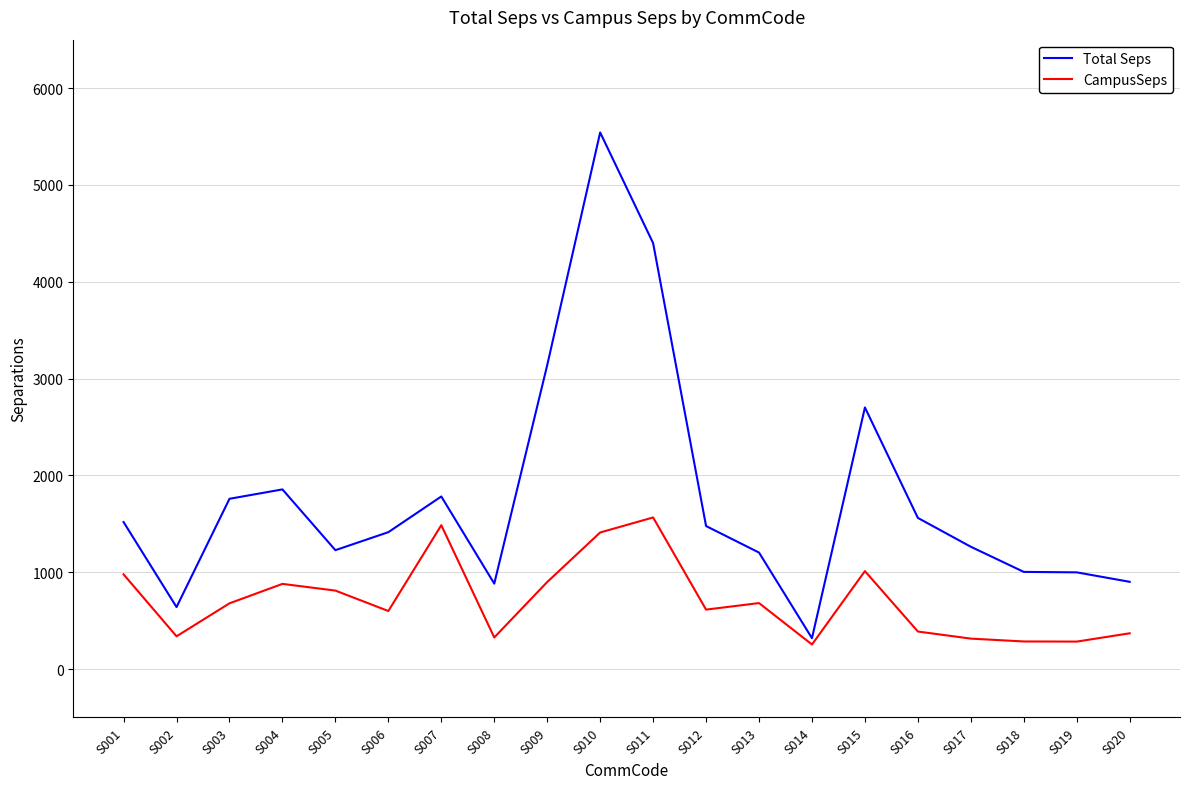

True or false: Total Seps and CampusSeps intersect in this chart.

False